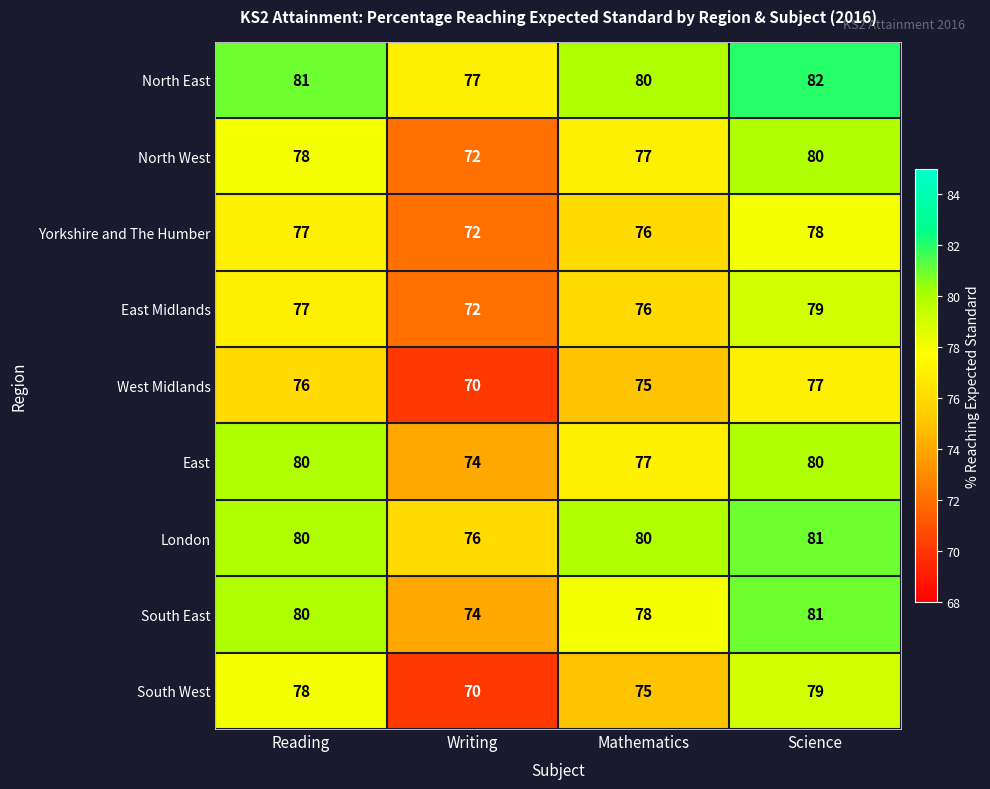

Which series has the largest total across all categories?

North East